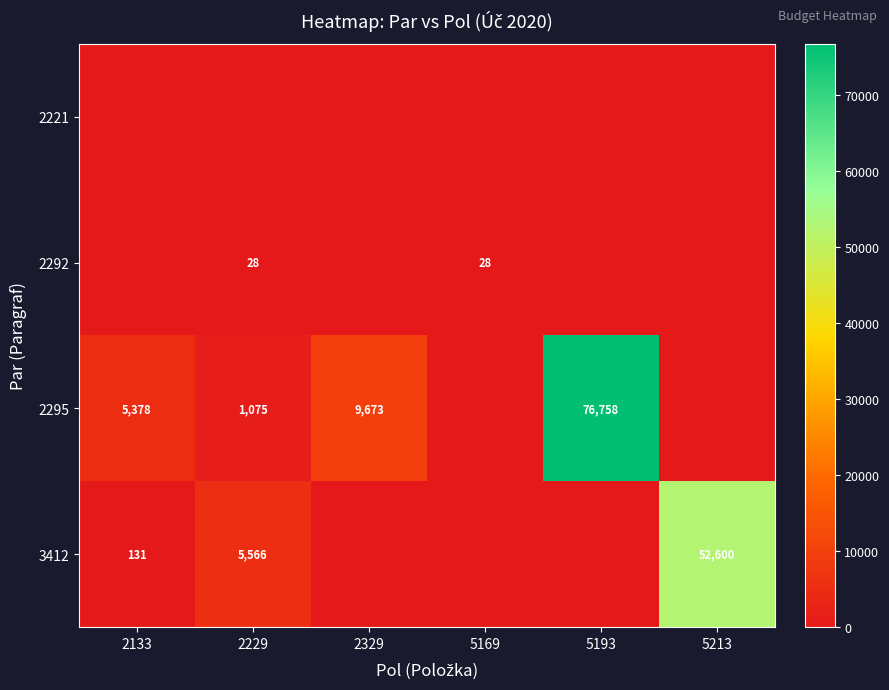

The 2295 series shows 109388 at 5193. True or false?

False